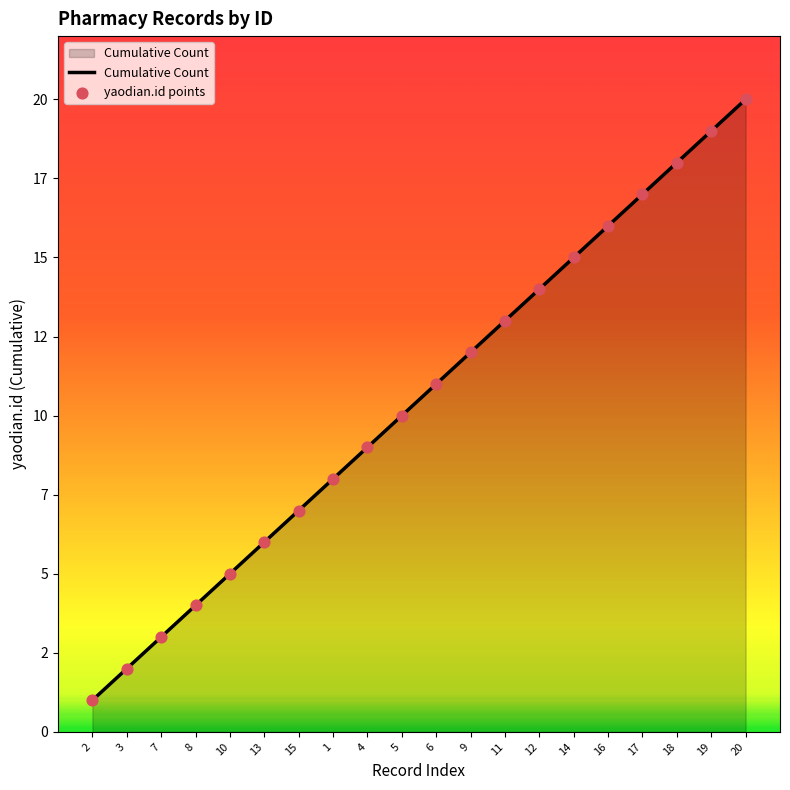

Does the chart have visible grid lines?

No